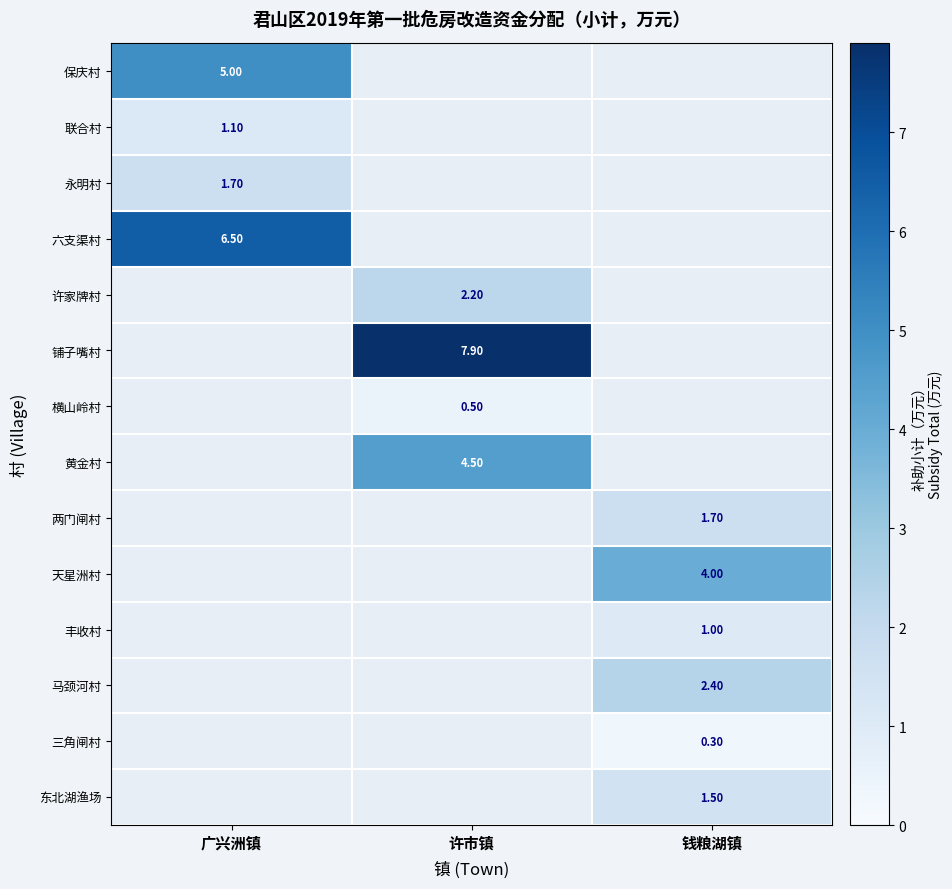

What is the minimum value shown in the chart?

0.3